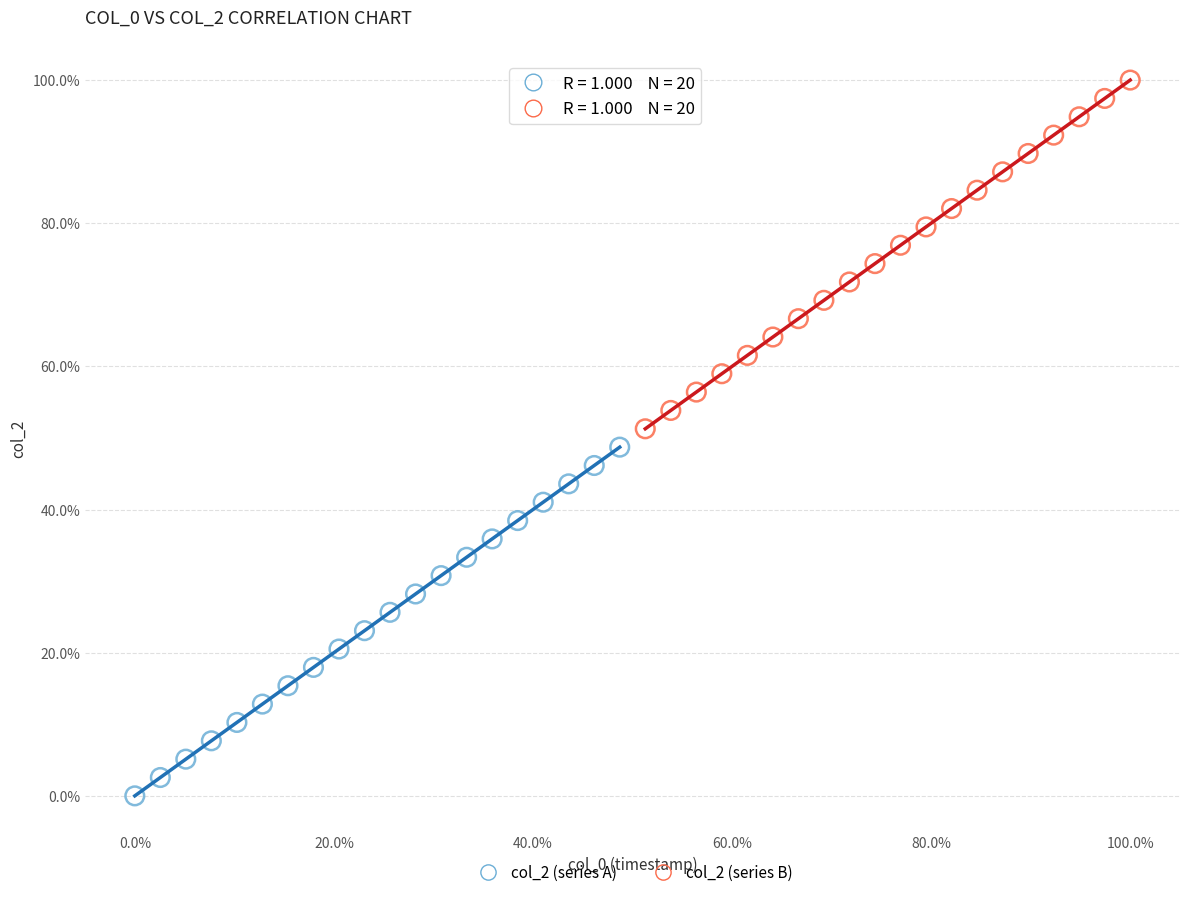

Which series reaches the maximum Y coordinate?

col_2 (series B)